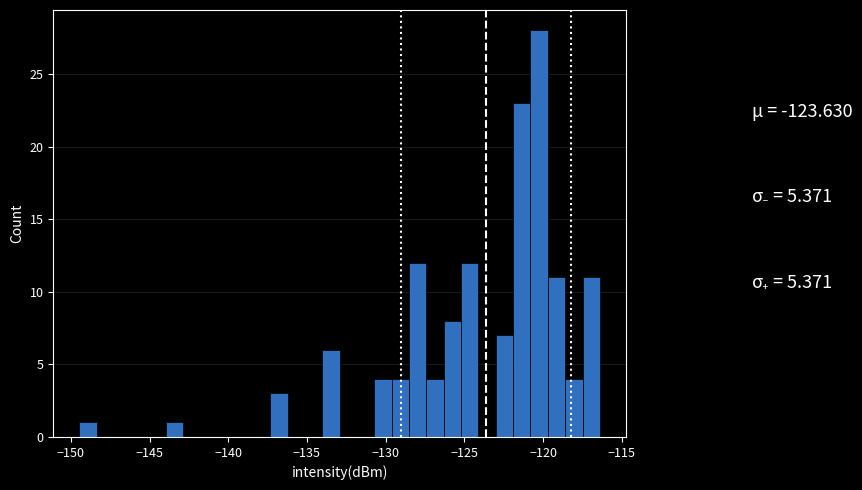

Read against the x-axis, roughly where is the centre of the tallest bar?

-120.5